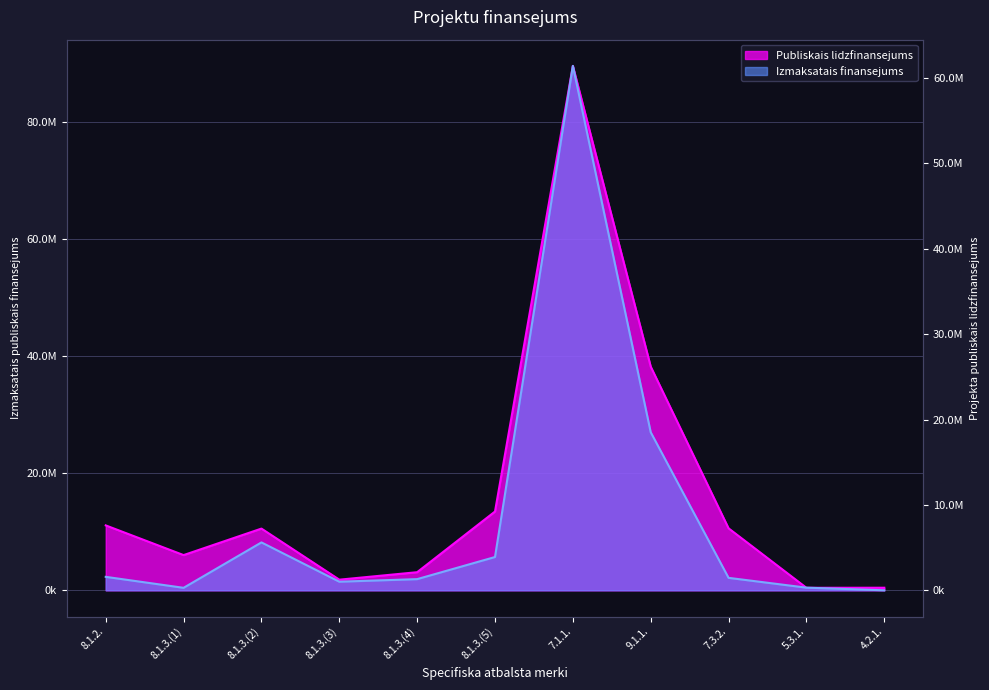

True or false: Izmaksatais finansejums has more than 0 points higher than both neighbors.

True